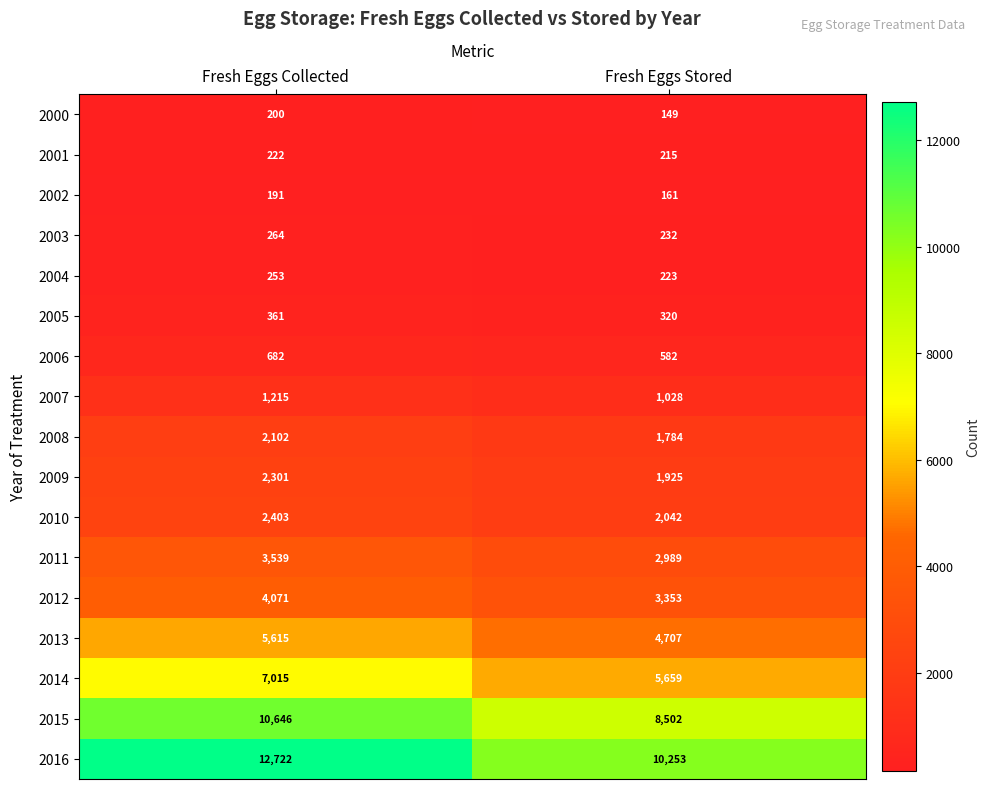

Rank the series at Fresh Eggs Collected from highest to lowest value.

2016, 2015, 2014, 2013, 2012, 2011, 2010, 2009, 2008, 2007, 2006, 2005, 2003, 2004, 2001, 2000, 2002